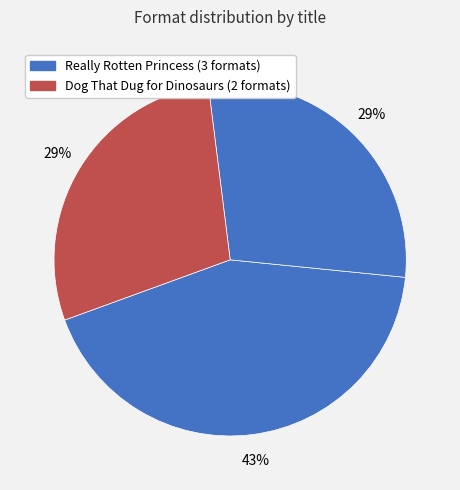

Which slice is the largest?

Really Rotten Princess